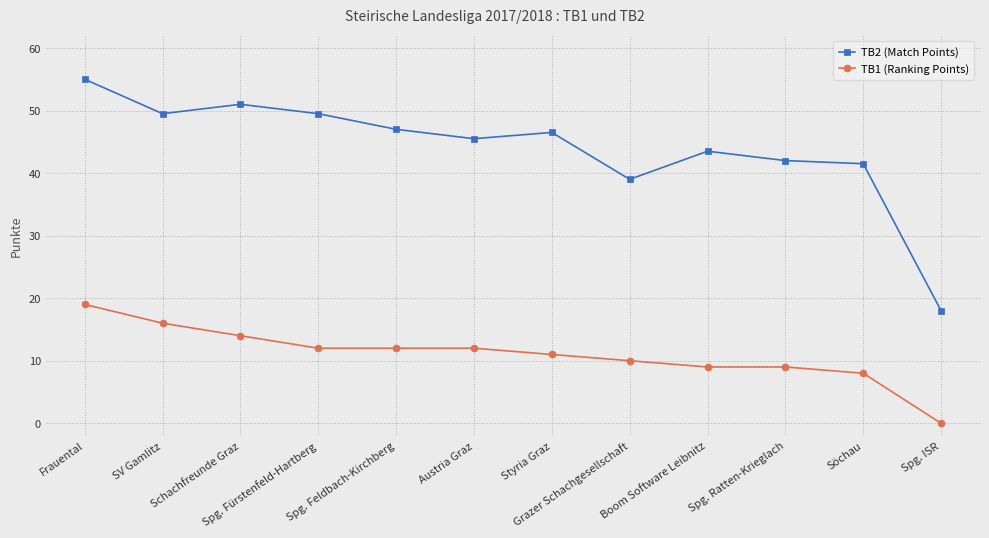

Is the value of TB2 (Match Points) at Boom Software Leibnitz greater than the value of TB1 (Ranking Points) at Spg. Feldbach-Kirchberg?

Yes